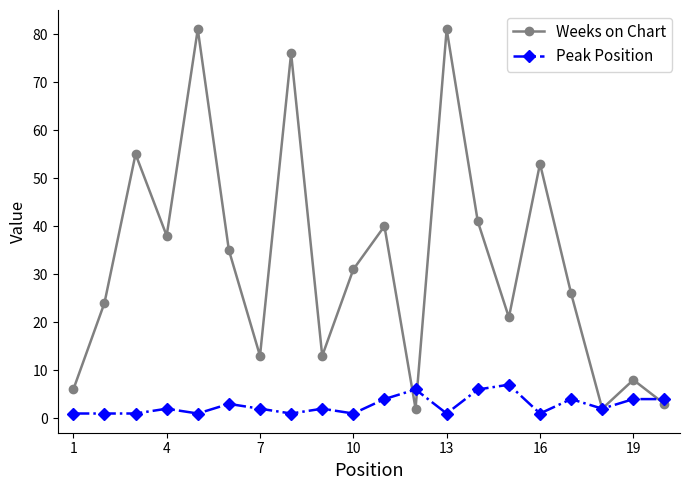

After their last crossing, which series has the higher values: Peak Position or Weeks on Chart?

Peak Position